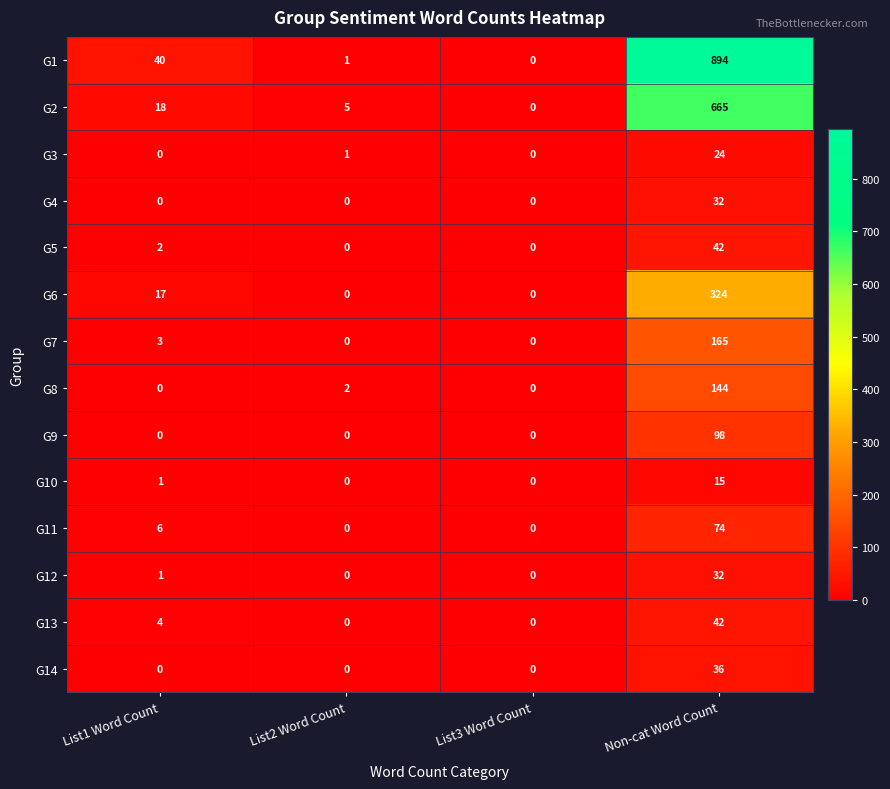

Which series has the largest total across all categories?

G1